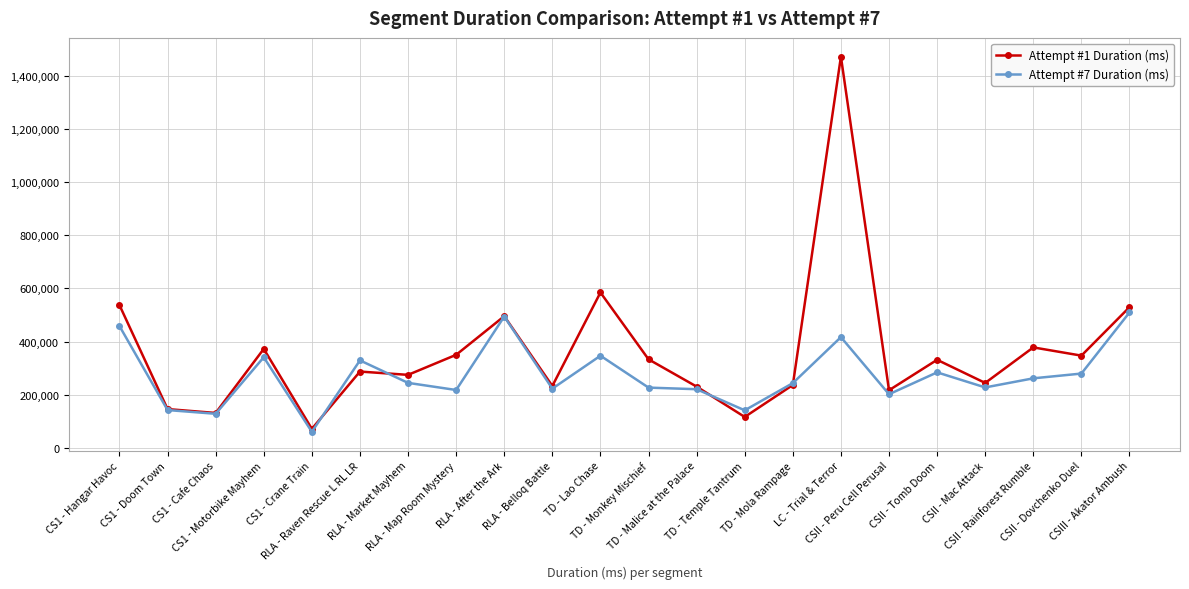

Where does the Attempt #7 Duration (ms) series first go above 244264?

CS1 - Hangar Havoc